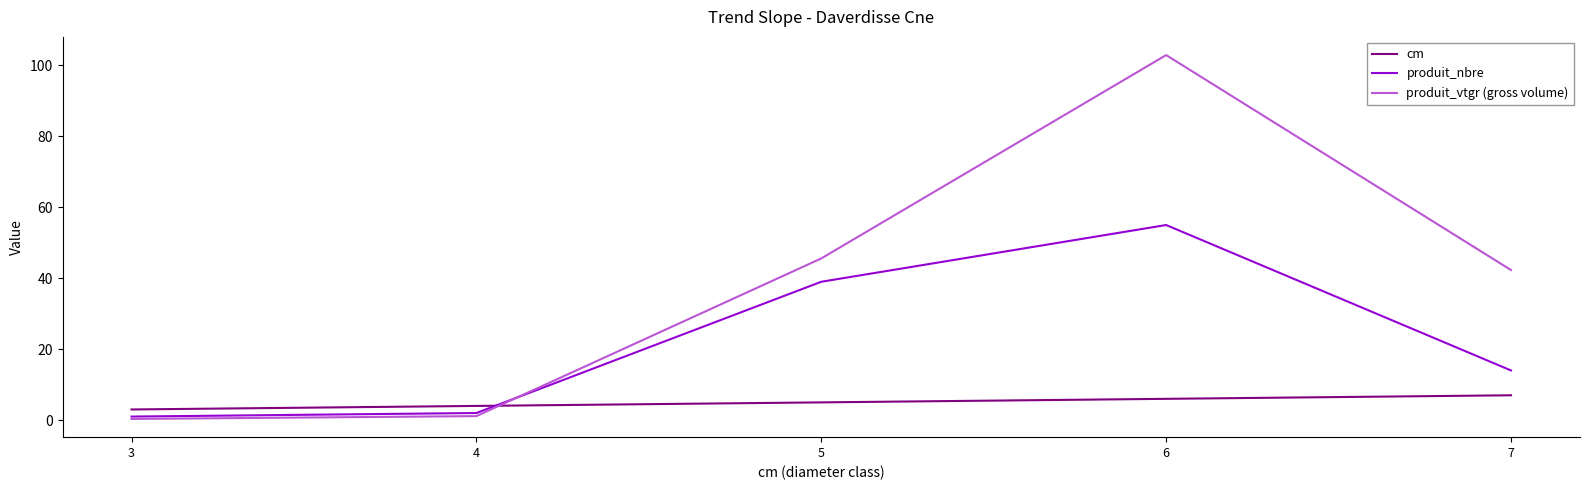

At which label is cm closest to 5?

5